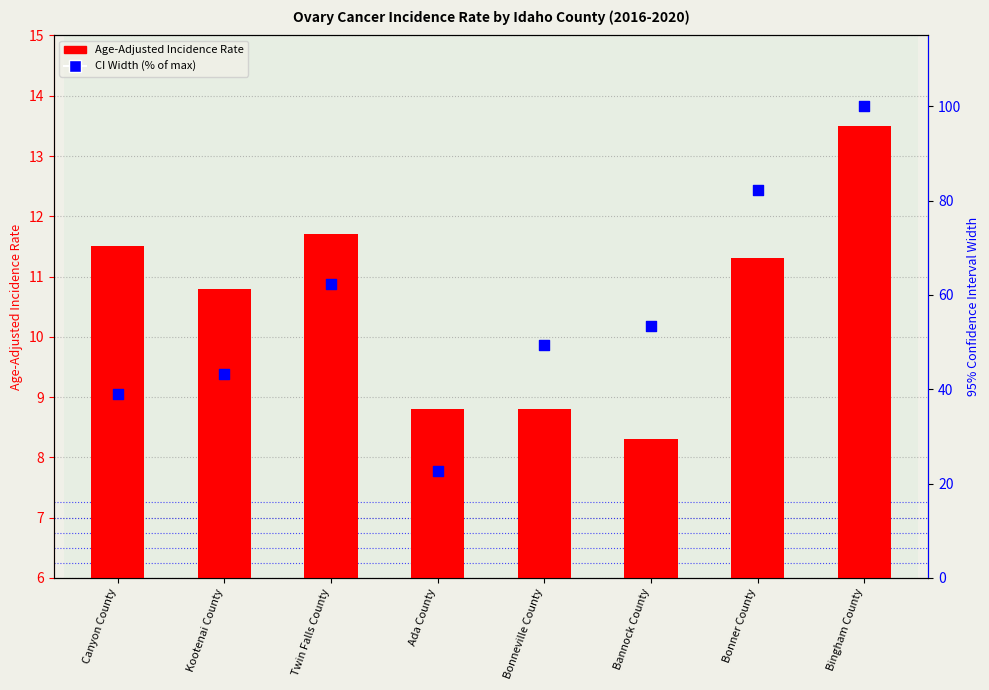

At which category is the sum across all series the highest?

Bingham County